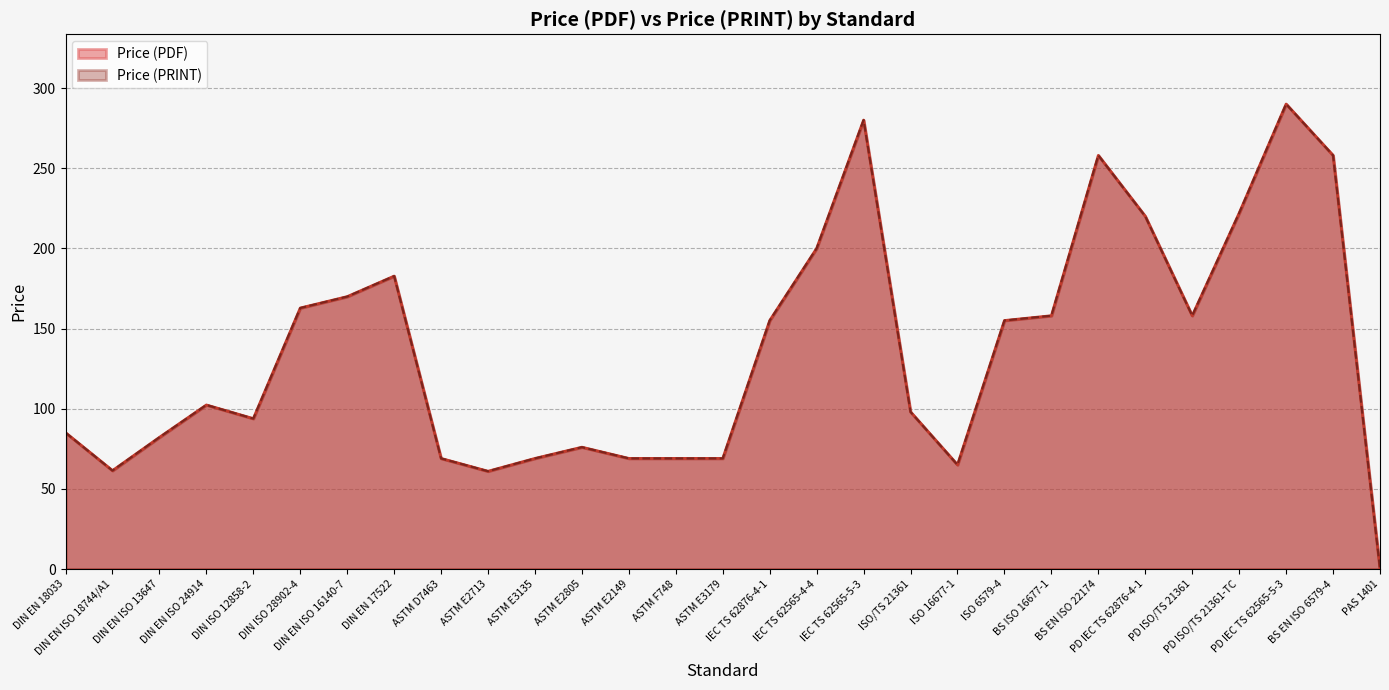

At how many categories does at least one series exceed 262?

2